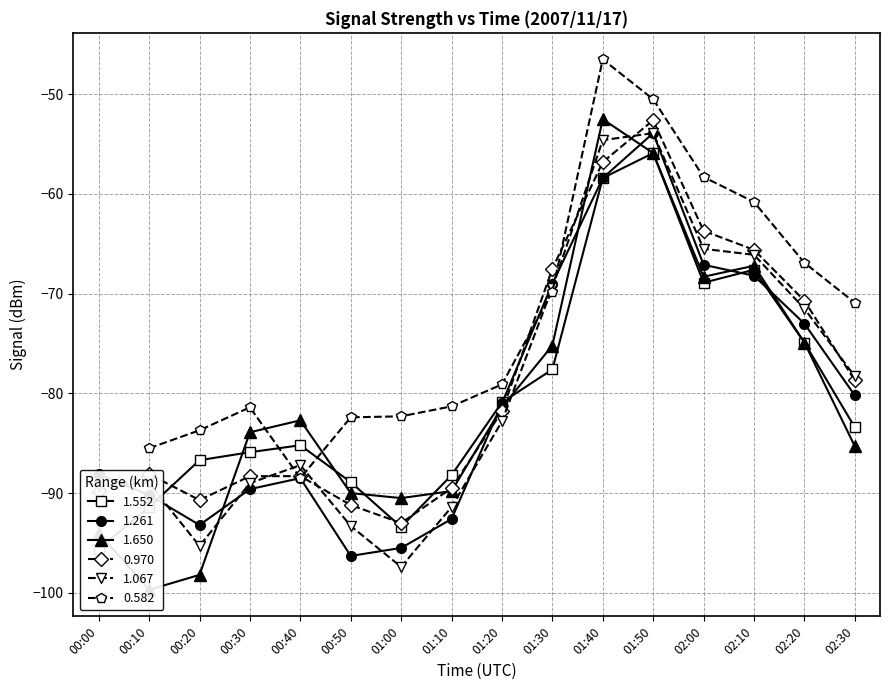

At which label does 0.970 reach its minimum?

01:00